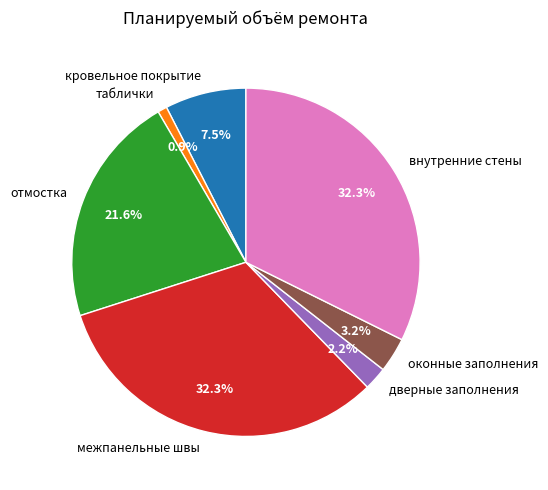

To the nearest percent, what is the average slice percentage?

14%